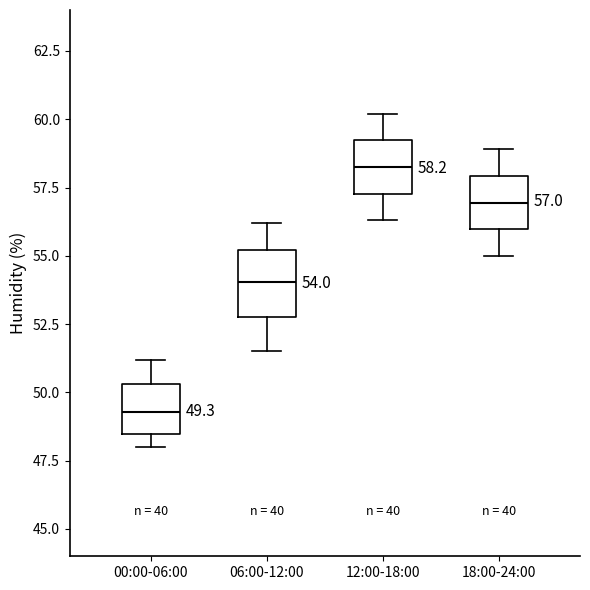

Which box's median line is the highest?

12:00-18:00